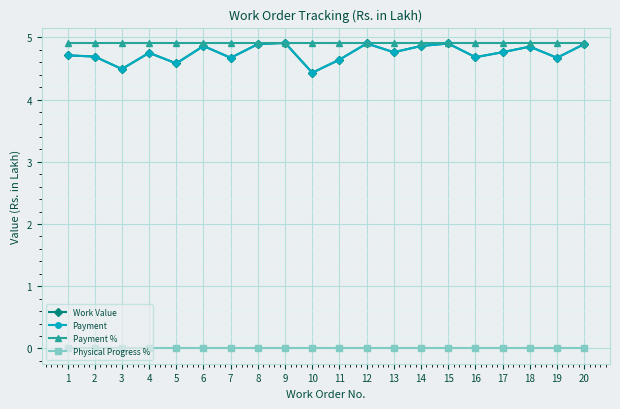

Does the chart have visible grid lines?

Yes